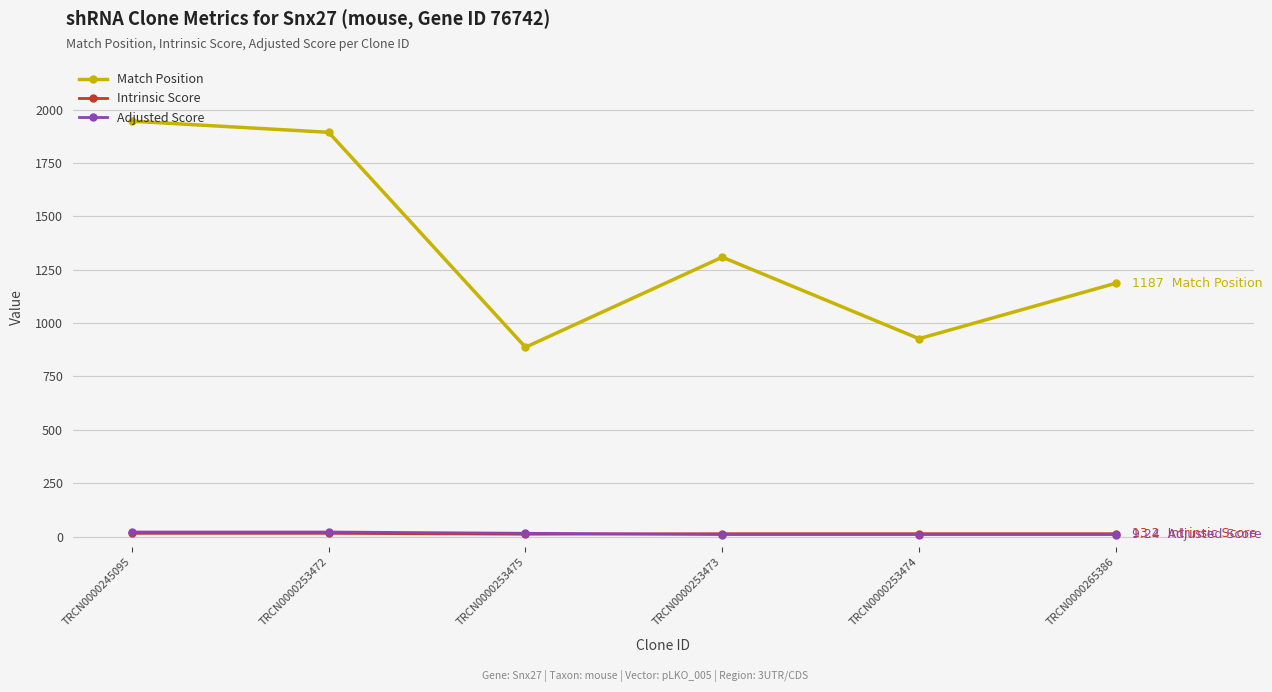

True or false: Intrinsic Score and Match Position intersect in this chart.

False